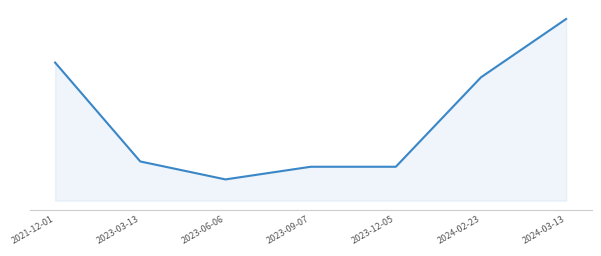

List the labels in order of value, smallest first.

2023-06-06, 2023-09-07, 2023-12-05, 2023-03-13, 2024-02-23, 2021-12-01, 2024-03-13